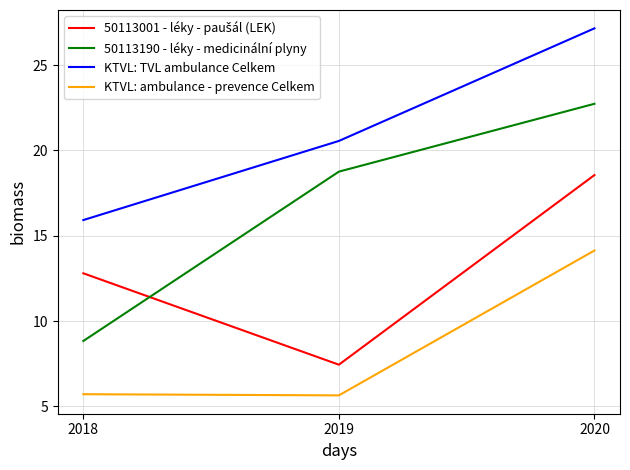

What value does the 50113190 - léky - medicinální plyny series have at 2020?

22.7